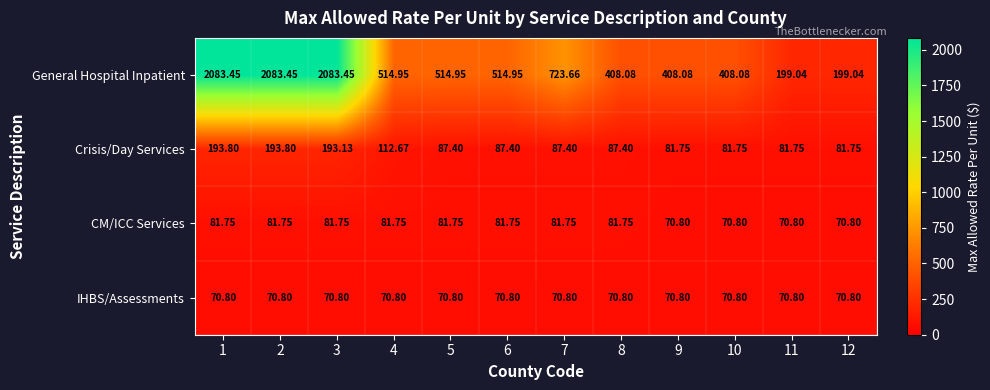

Is the value of General Hospital Inpatient at 2 greater than the value of CM/ICC Services at 9?

Yes